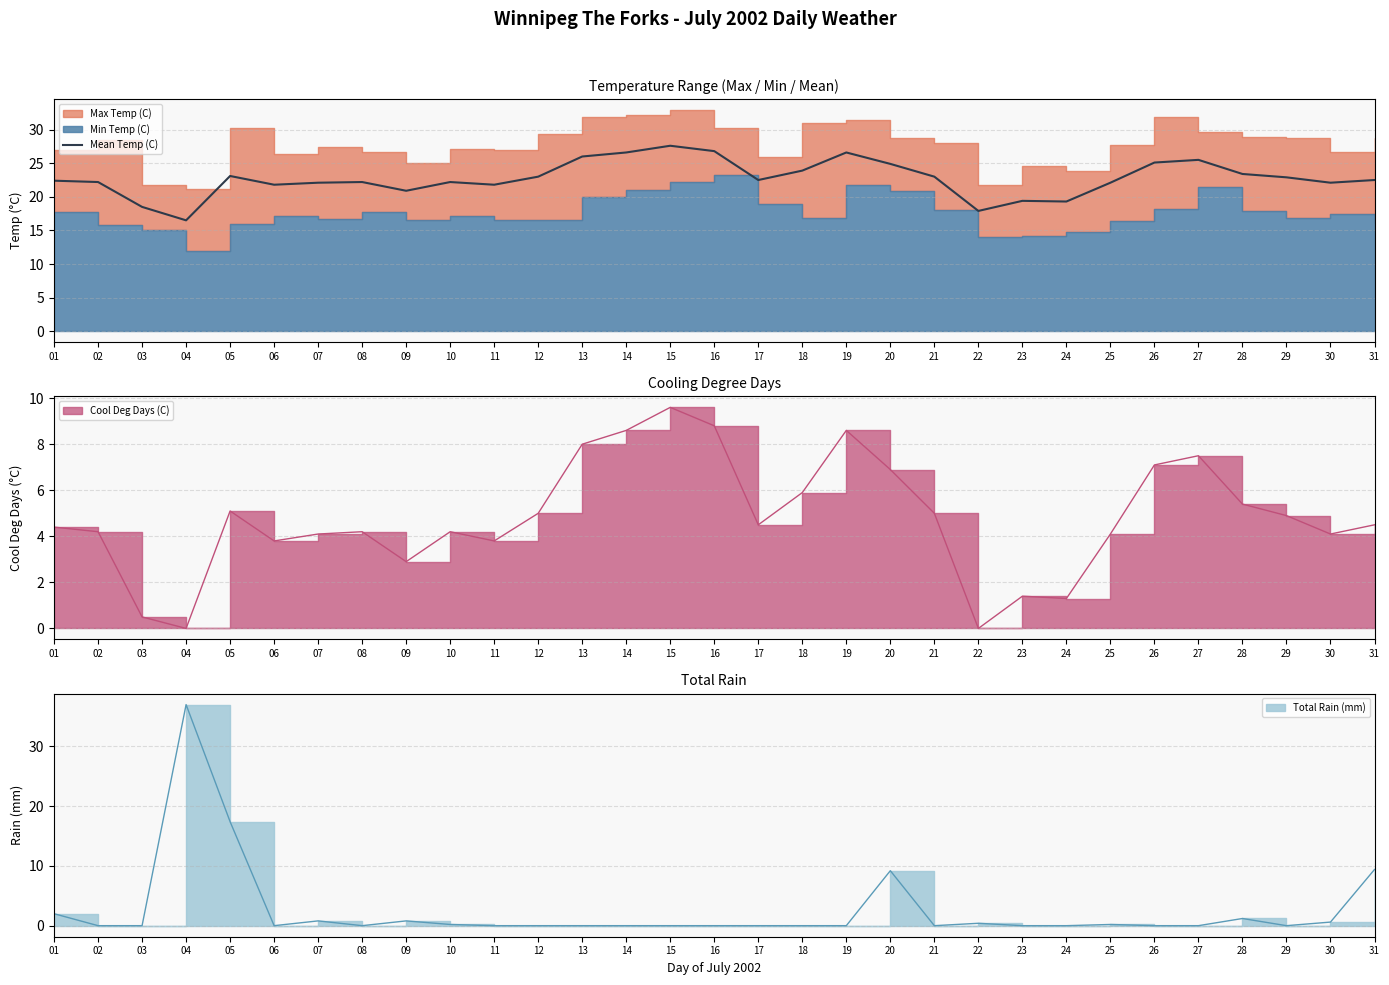

At which label does the data first exceed 22?

01